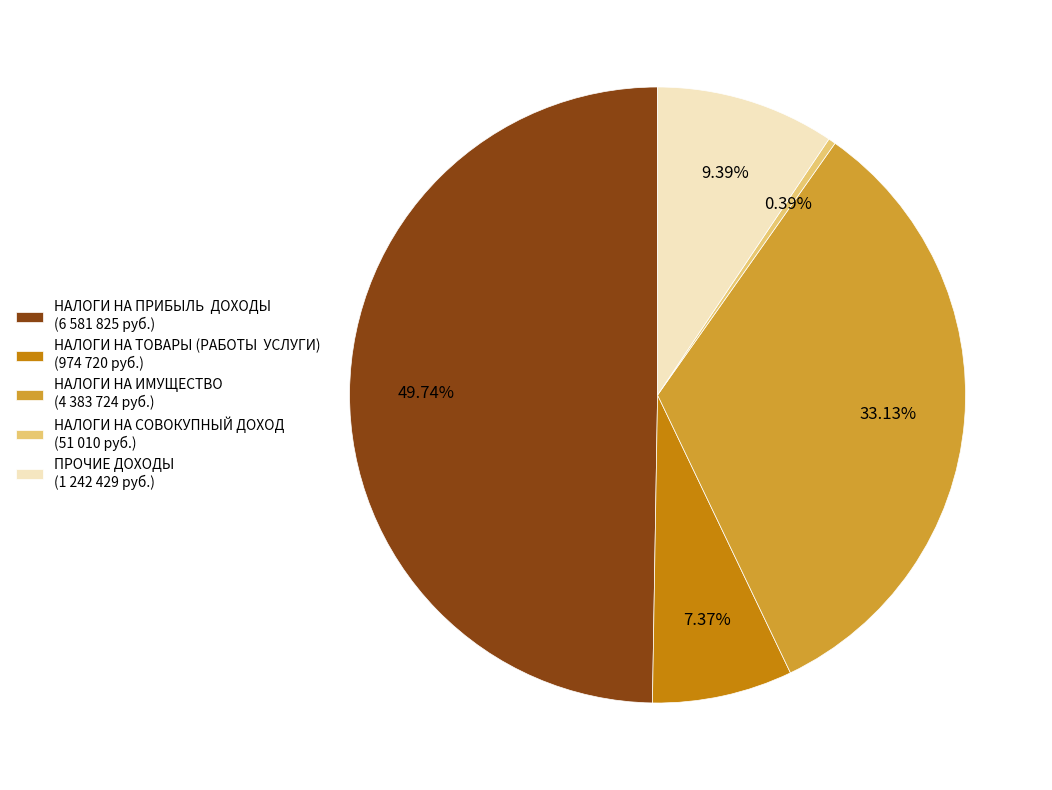

Count the number of slices in the pie.

5